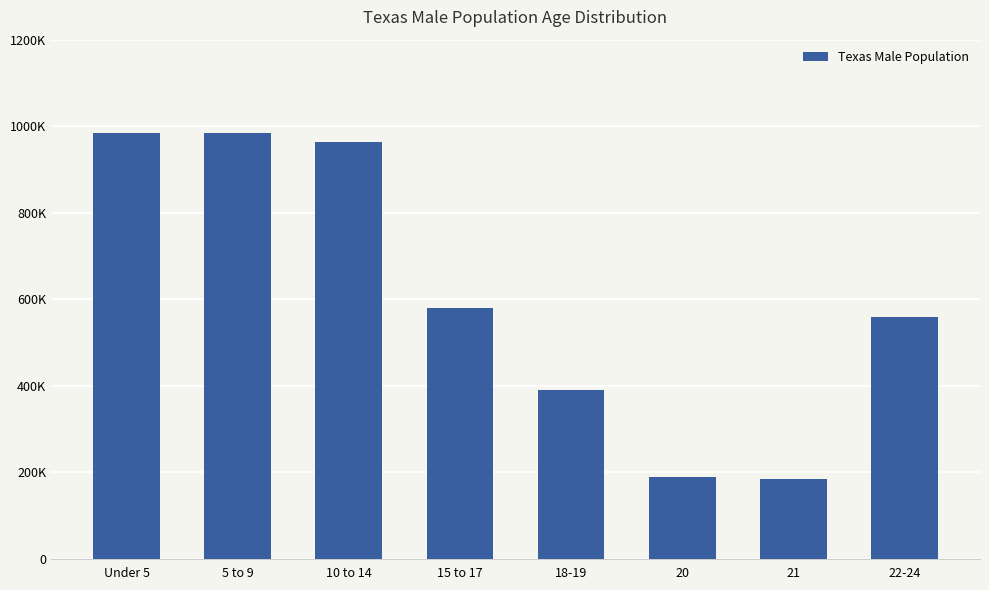

List the labels in order of value, smallest first.

21, 20, 18-19, 22-24, 15 to 17, 10 to 14, 5 to 9, Under 5